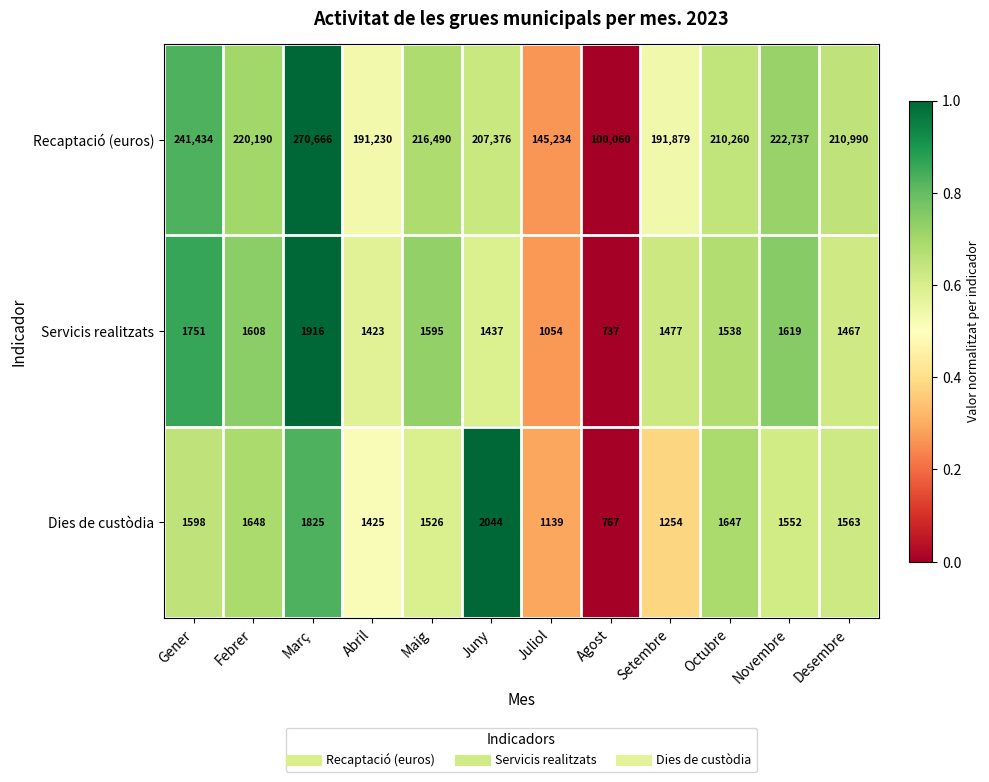

What is the difference between the second highest and minimum values in the Servicis realitzats series?

1014